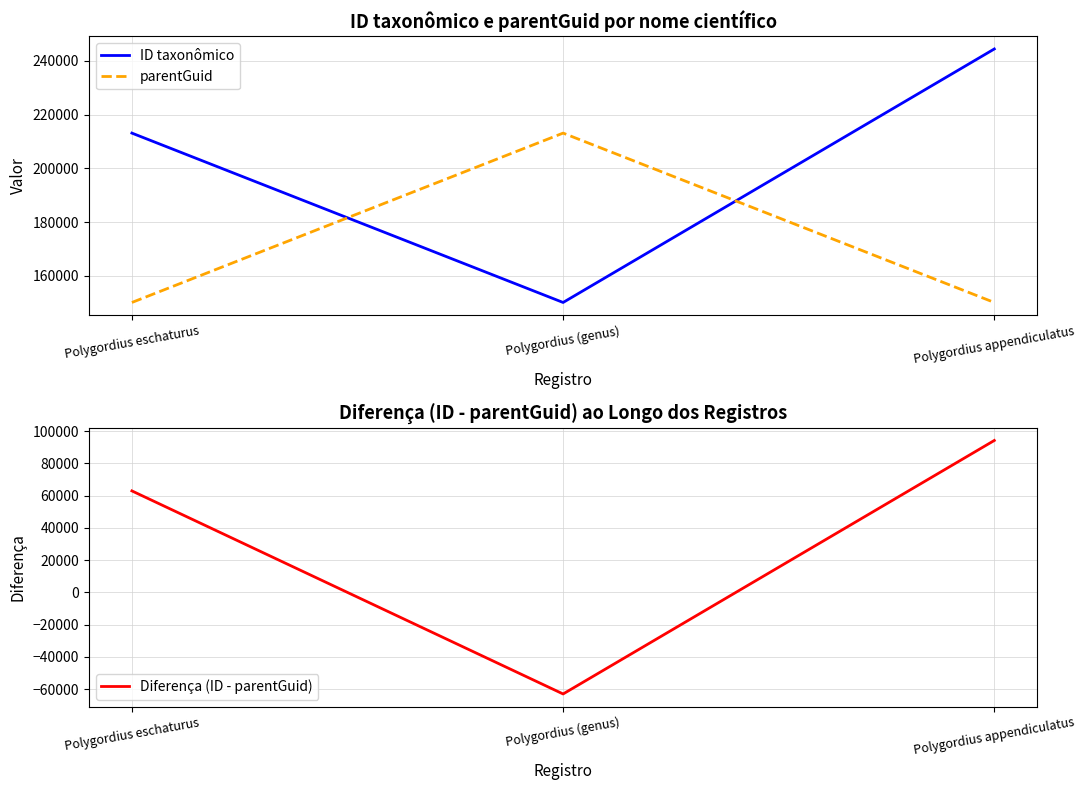

What is the sum of the Diferença (ID - parentGuid) values at Polygordius eschaturus and Polygordius (genus)?

-2